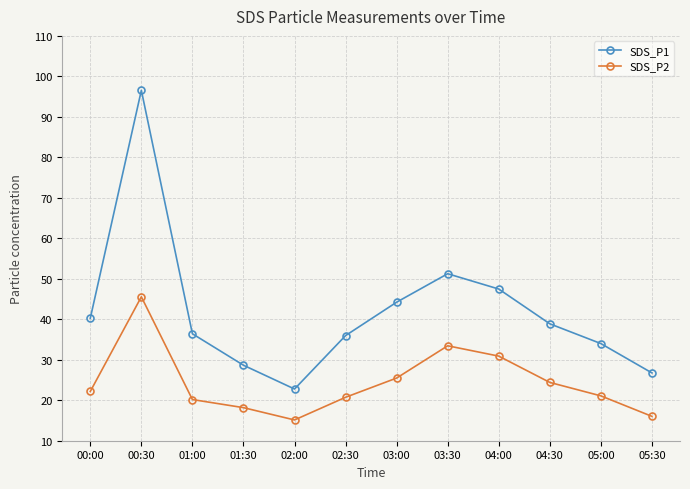

Which category has the lowest value in the SDS_P2 series?

02:00